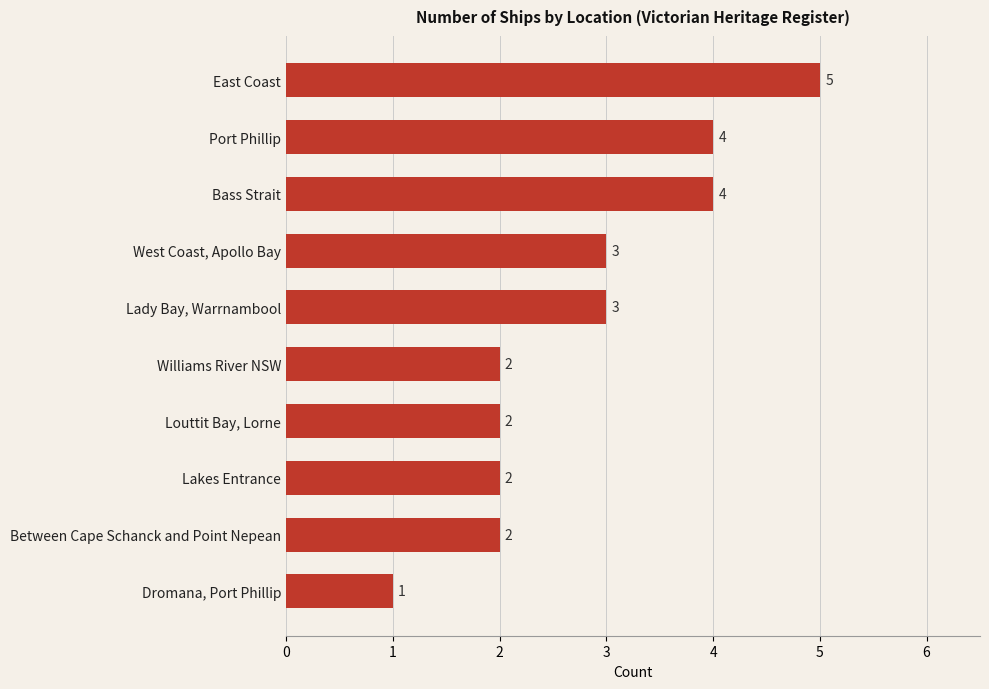

Between Dromana, Port Phillip and West Coast, Apollo Bay, which is larger?

West Coast, Apollo Bay